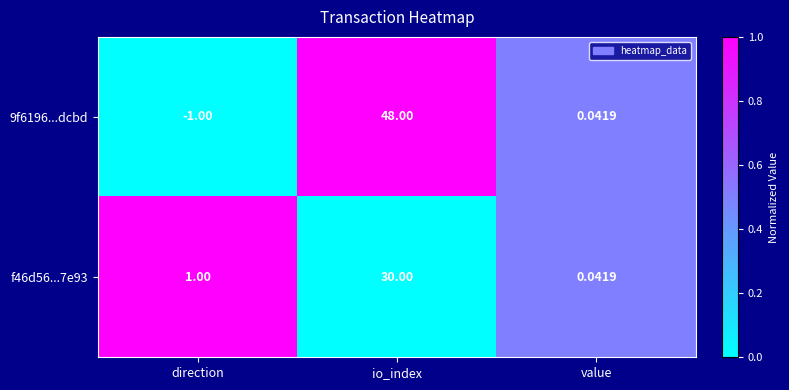

What is the difference between the highest and lowest values at io_index?

18.0